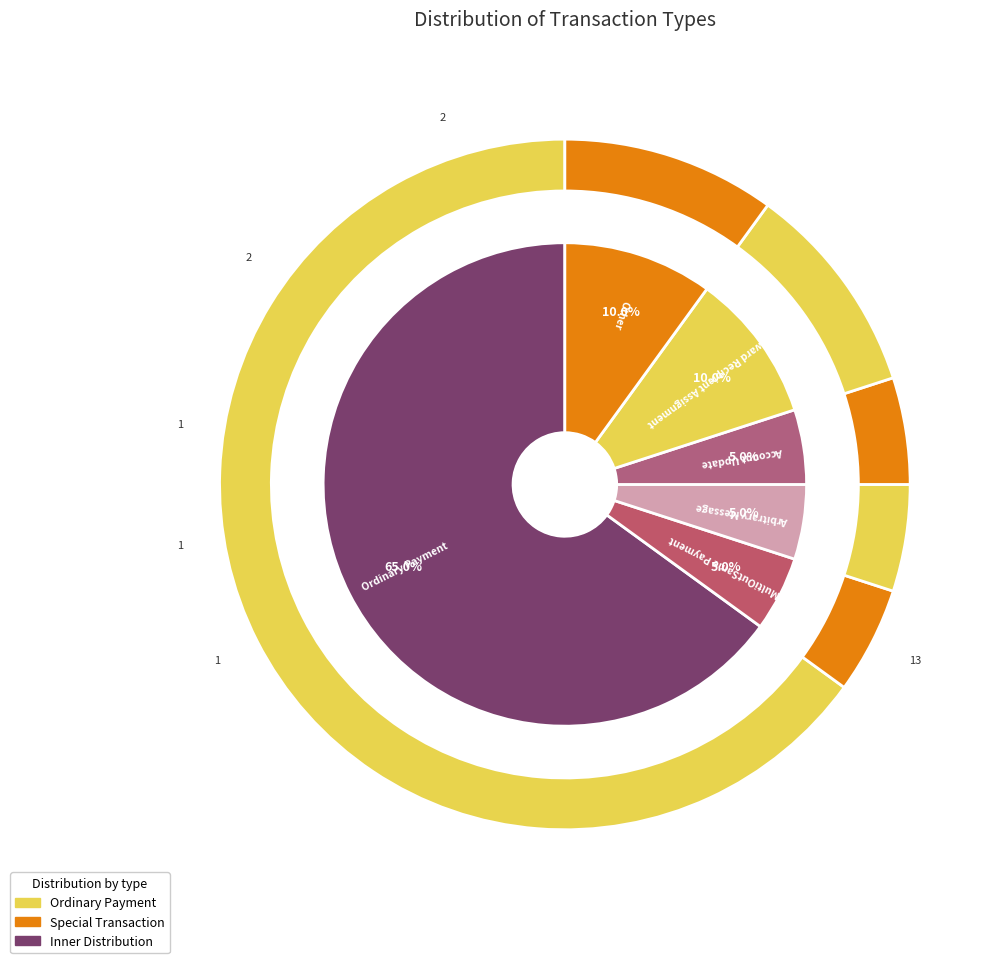

What percentage is the Arbitrary Message slice, to the nearest percent?

5%